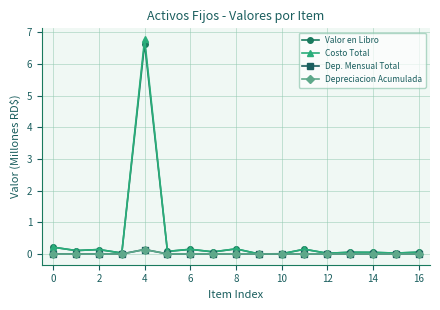

Which series has the largest range (max minus min)?

Costo Total